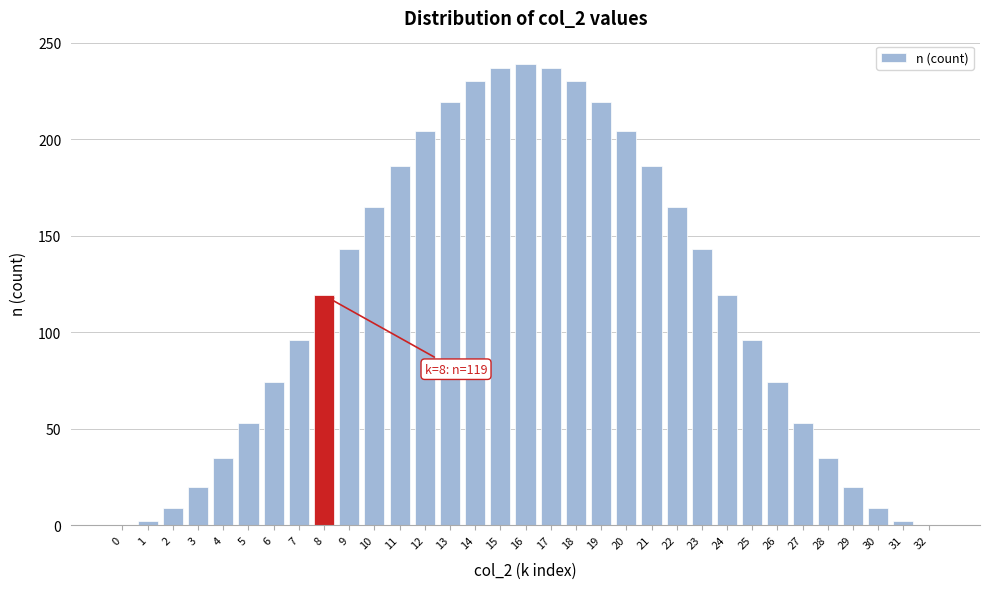

What is the sum of all values?

3823